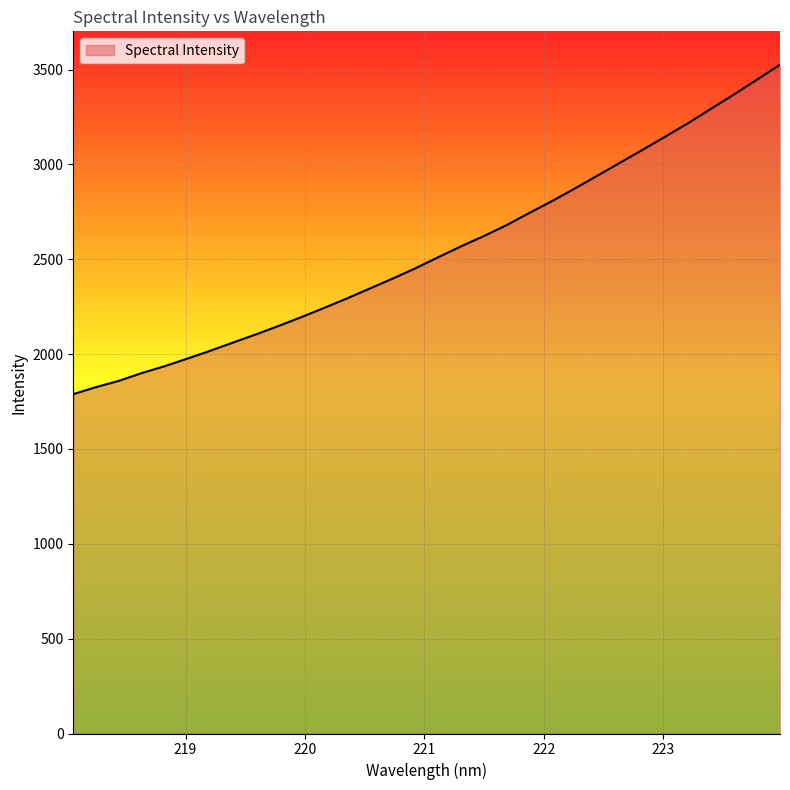

What value does the data have at 222.6447?

3010.5